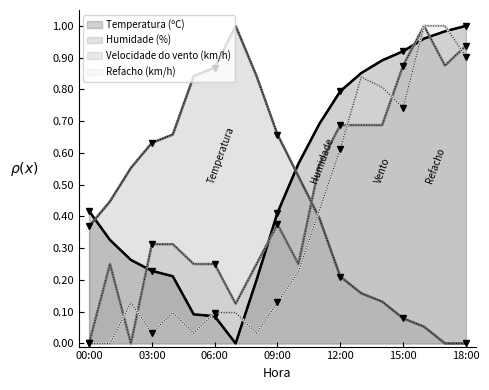

What is the sum of all Temperatura (ºC) values?

9.9